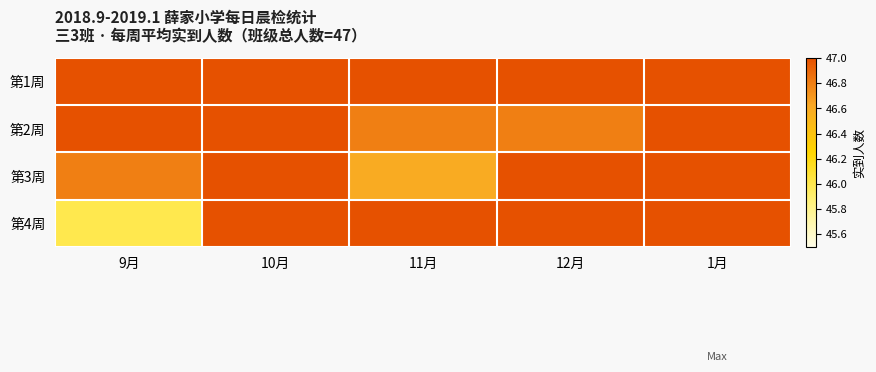

Reading right to left, what are all the values shown in this chart?

第1周: 1月=47.0	12月=47.0	11月=47.0	10月=47.0	9月=47.0
第2周: 1月=47.0	12月=46.8	11月=46.8	10月=47.0	9月=47.0
第3周: 1月=47.0	12月=47.0	11月=46.6	10月=47.0	9月=46.8
第4周: 1月=47.0	12月=47.0	11月=47.0	10月=47.0	9月=46.0